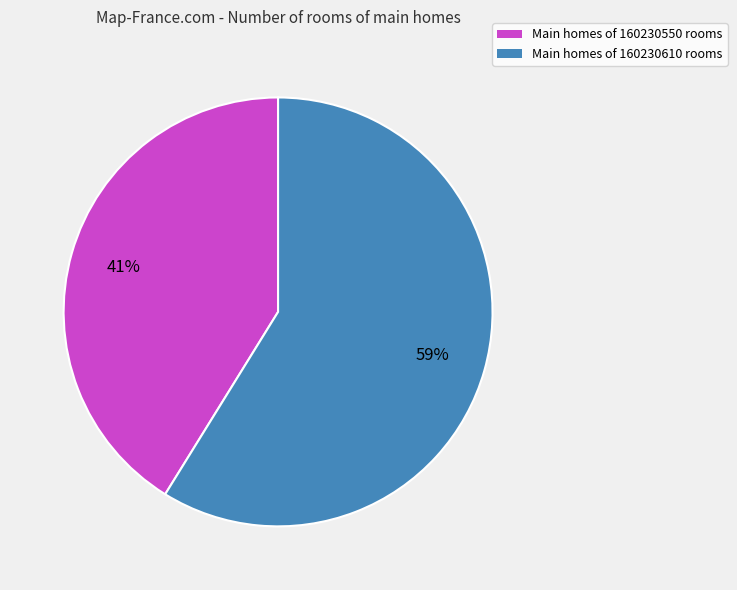

Which slice is the smallest?

Main homes of 160230550 rooms